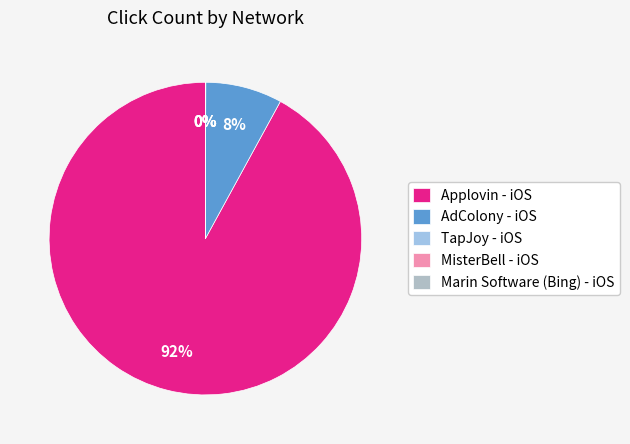

To the nearest percent, what is the combined percentage of TapJoy - iOS and AdColony - iOS?

8%